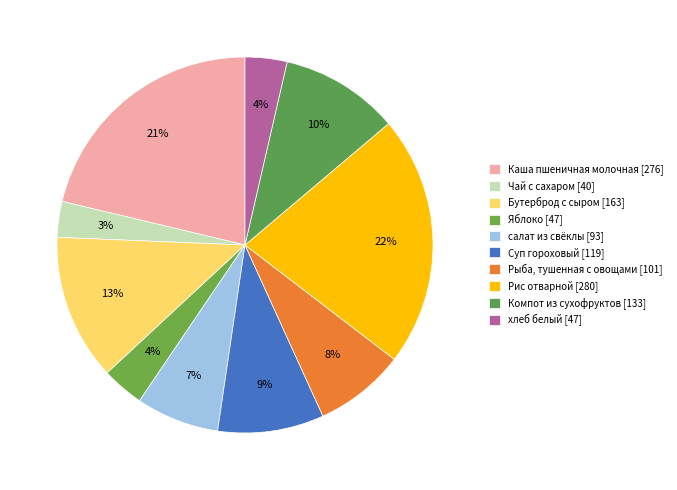

What is the largest slice in the pie chart?

Рис отварной